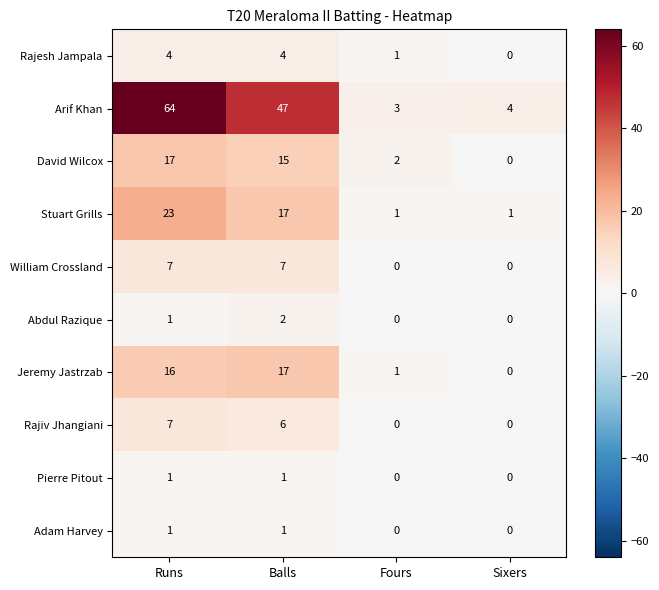

True or false: Abdul Razique has a value of 0 at Sixers.

True